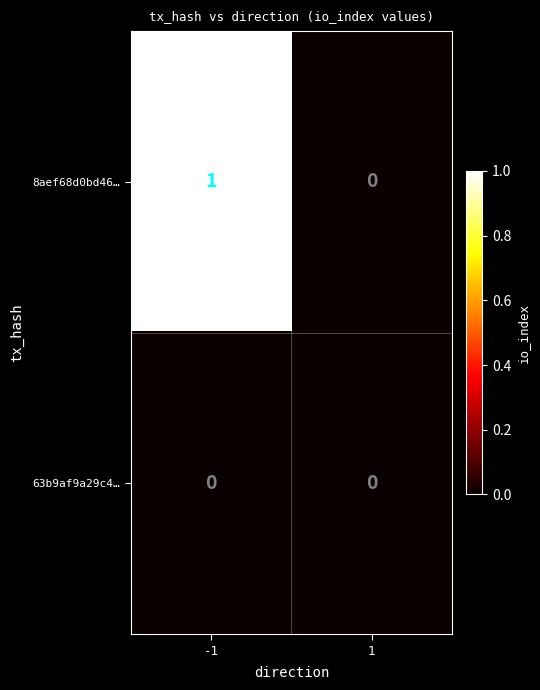

List the series in order of their peak value, highest first.

8aef68d0bd46…, 63b9af9a29c4…